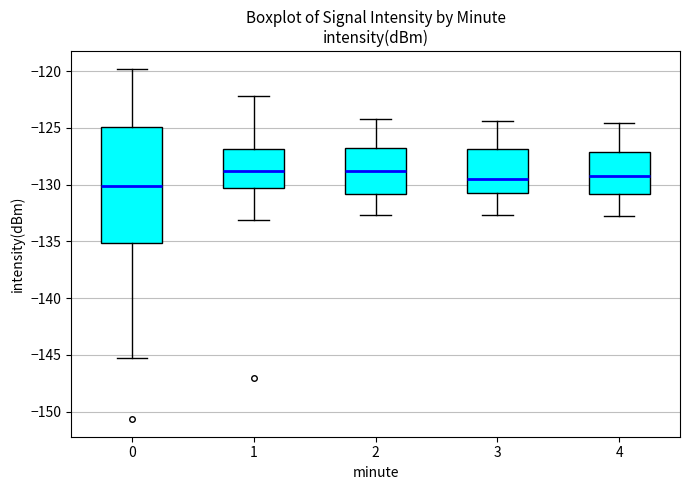

Comparing the boxes themselves (not the whiskers), which one is the tallest?

0